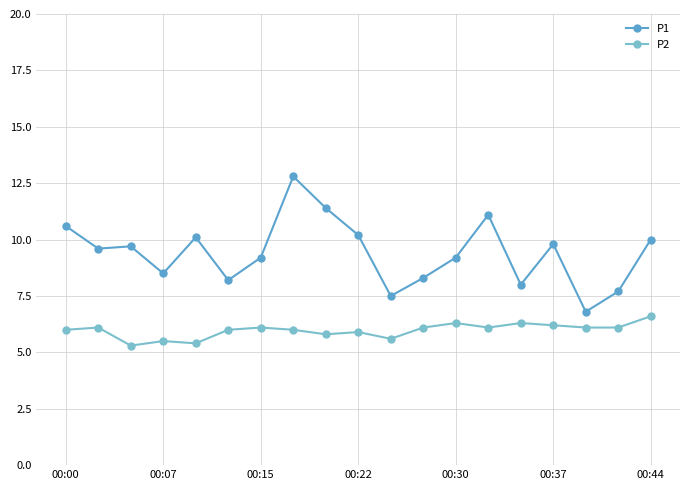

True or false: P2 and P1 intersect in this chart.

False